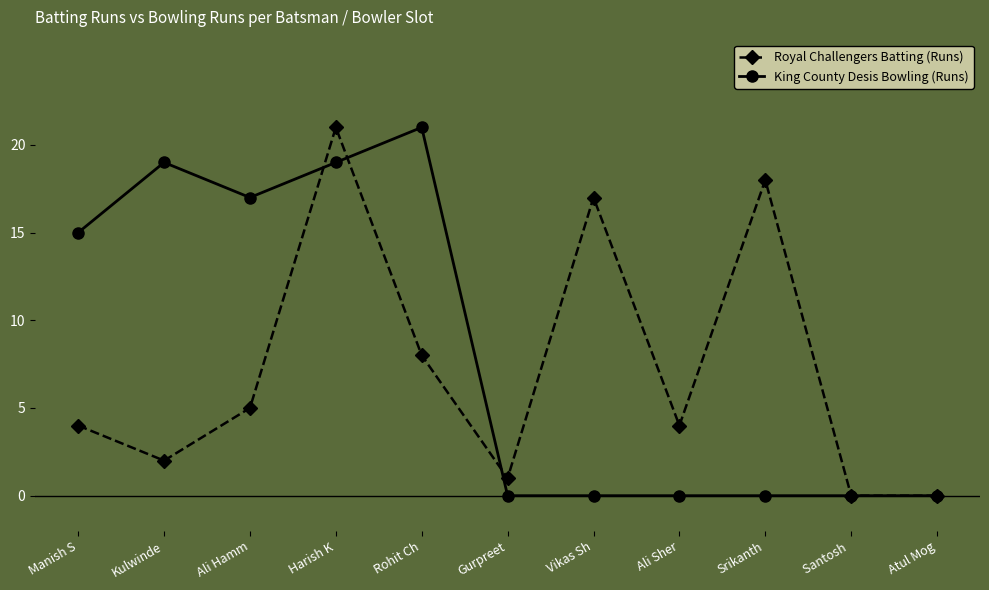

What position from the left is Manish S?

1